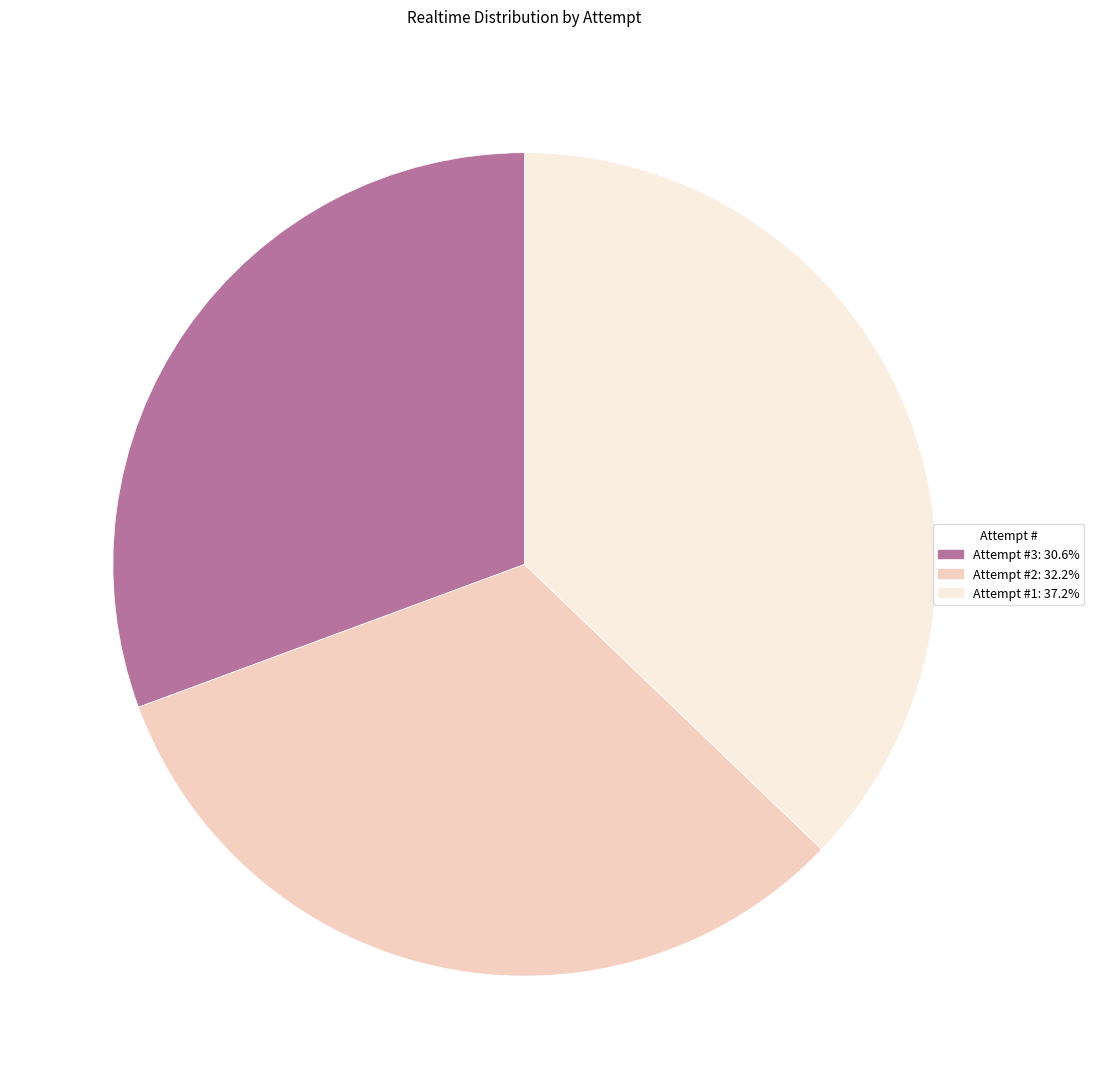

True or false: Attempt #1 accounts for 37% of the total.

True